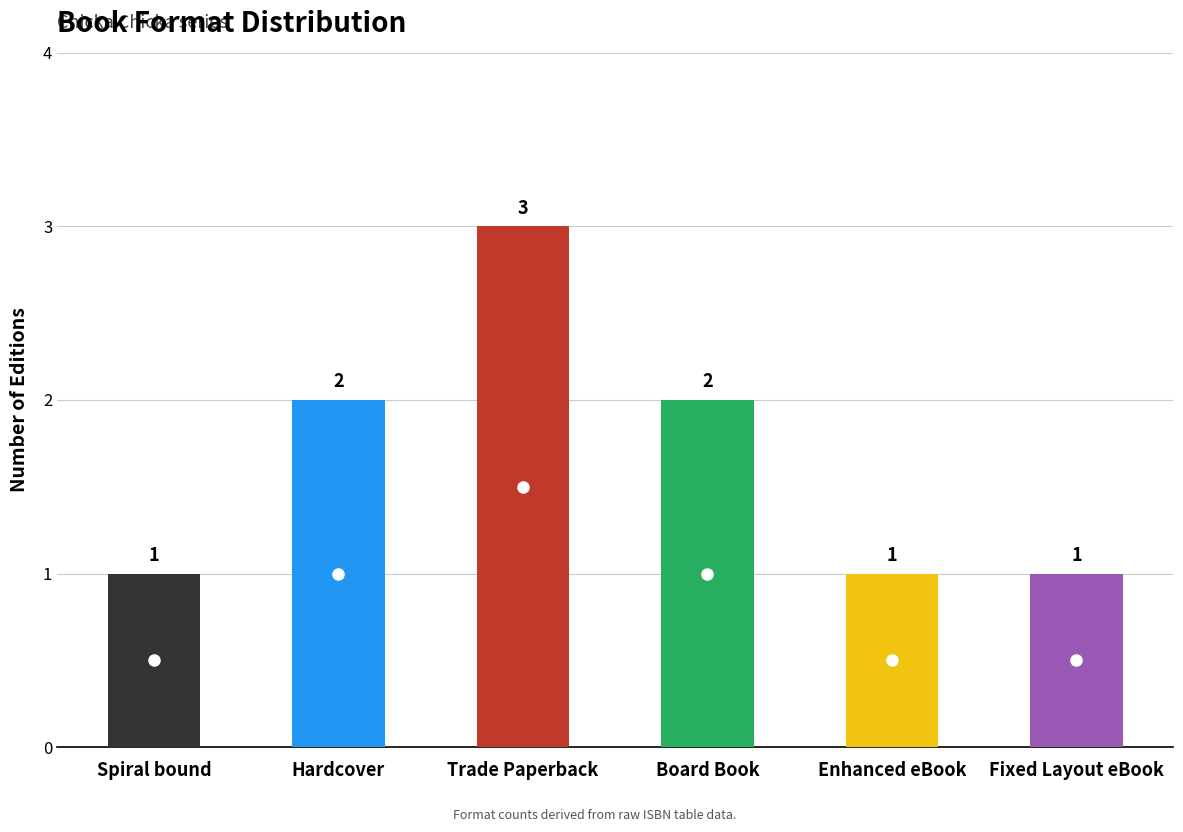

Does the chart contain any negative values?

No